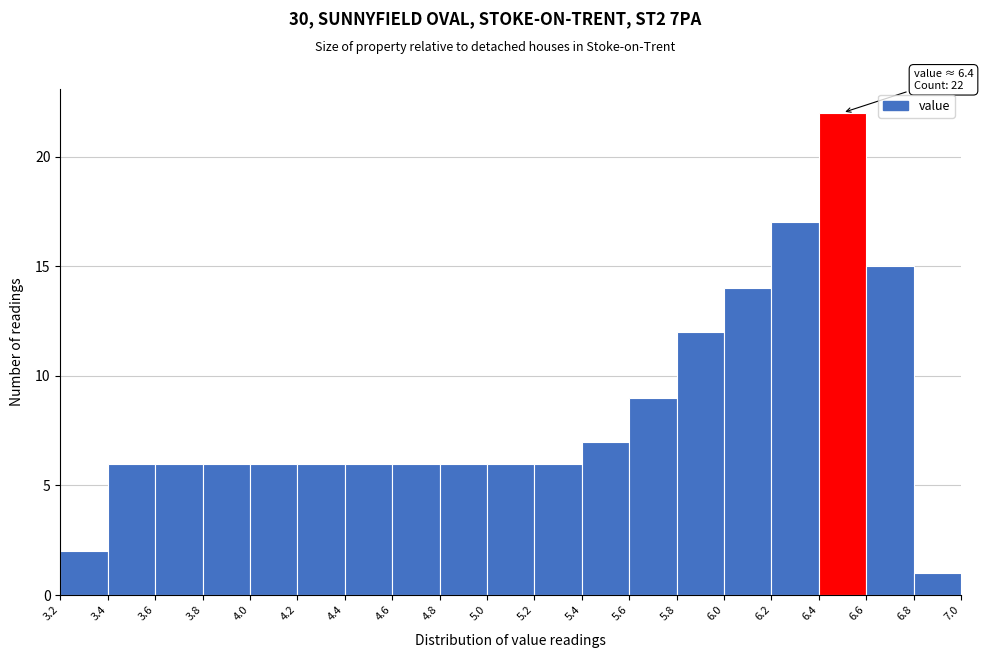

Which range on the x-axis has the tallest bar?

6.4 to 6.6